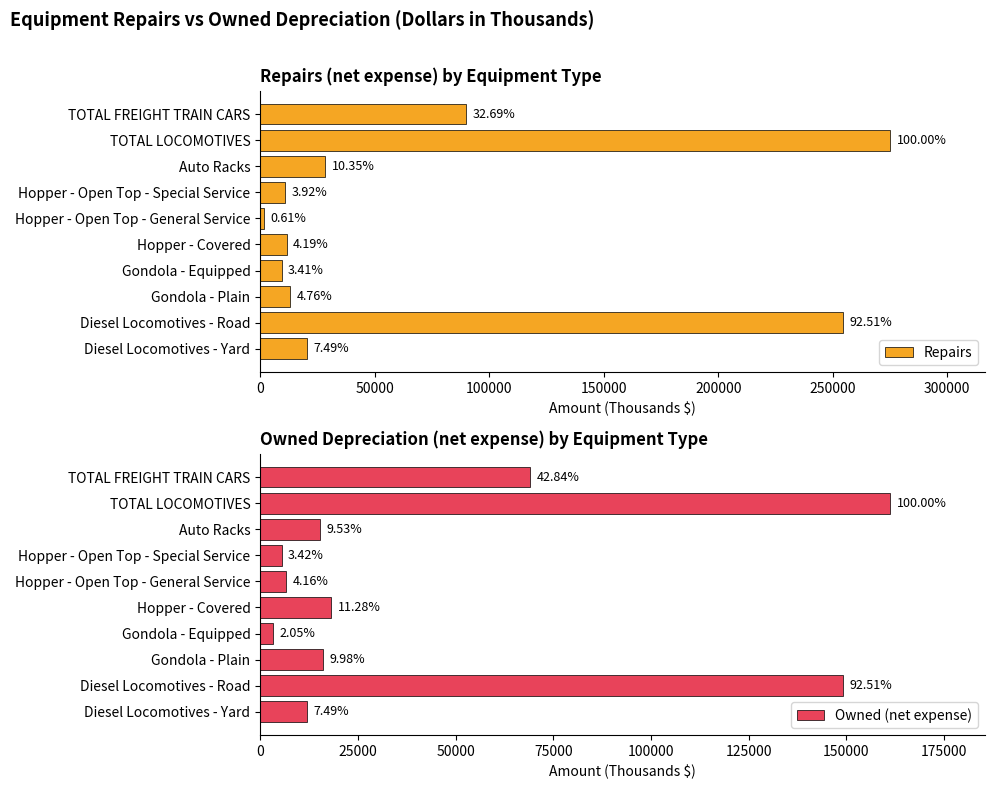

What is the sum of the Repairs values at Auto Racks and Diesel Locomotives - Road?

283077